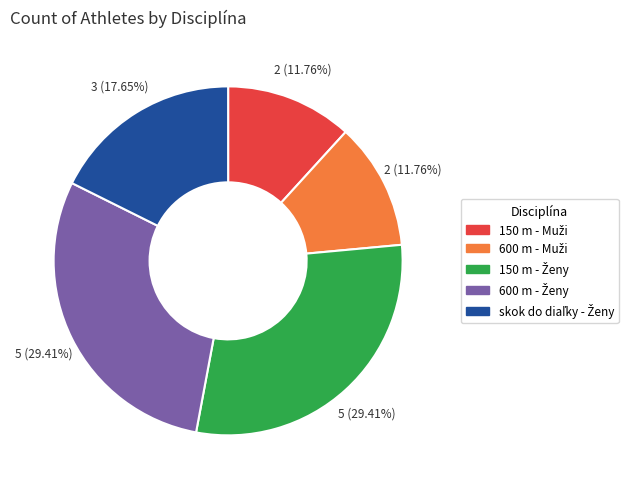

Is there any slice that represents more than half of the pie?

No